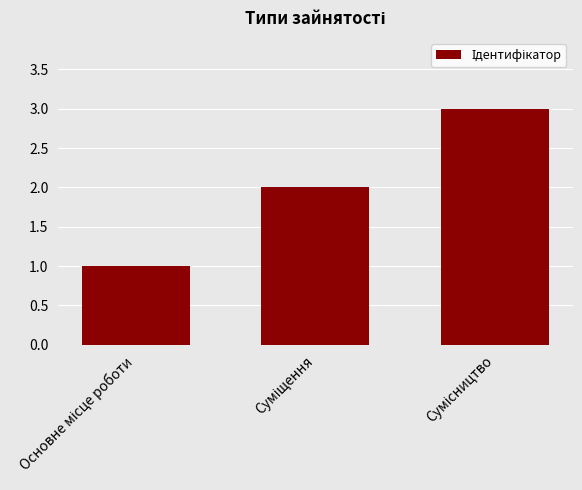

How many categories are shown in the chart?

3